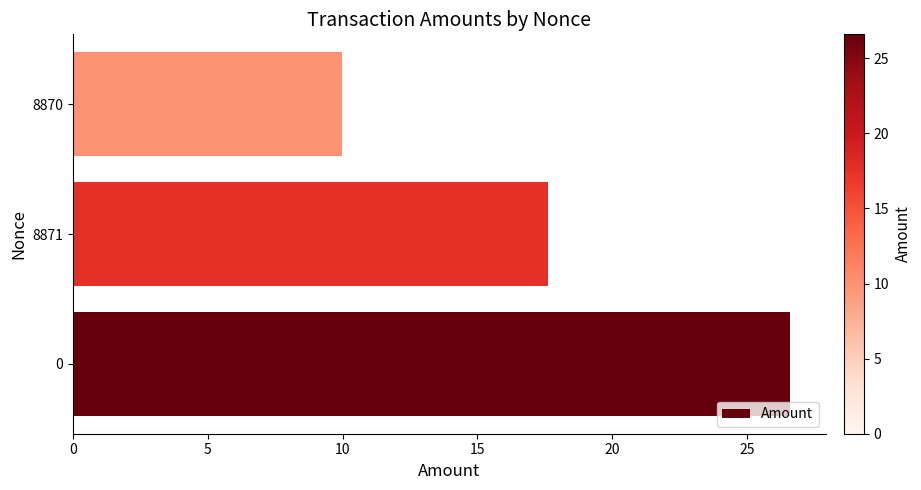

The value at 0 is 26.6. True or false?

True